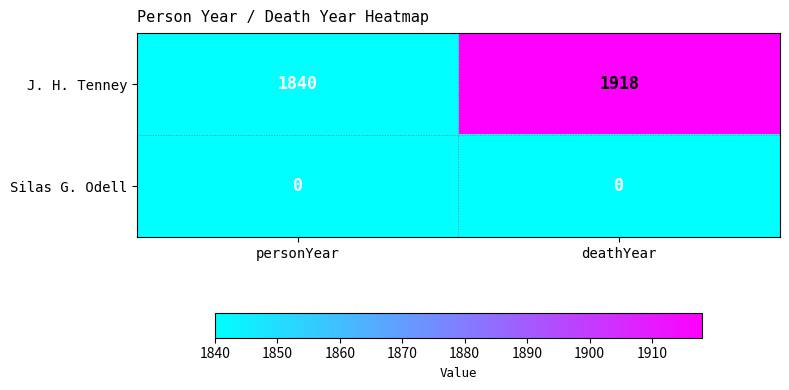

What value does the J. H. Tenney series have at personYear?

1840